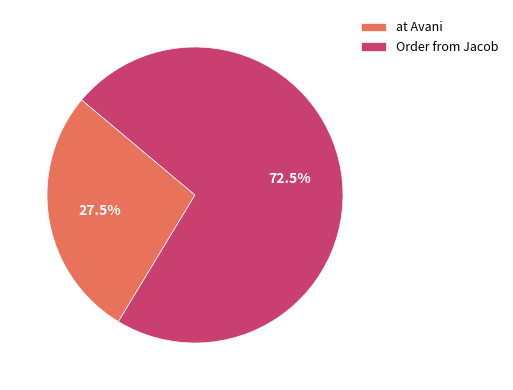

Count the number of slices in the pie.

2